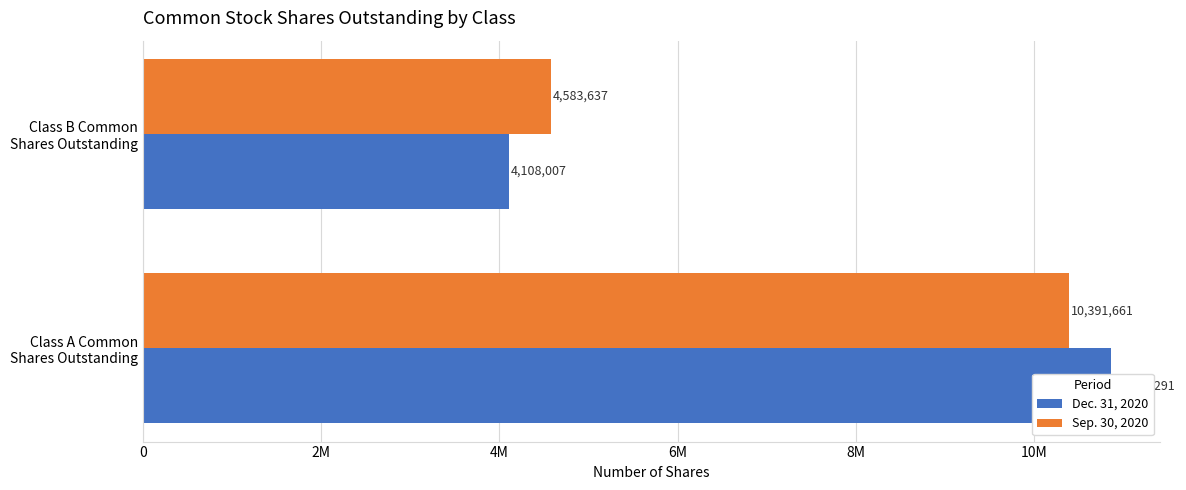

Reading right to left, what are all the values shown in this chart?

Dec. 31, 2020: 4108007	10867291
Sep. 30, 2020: 4583637	10391661